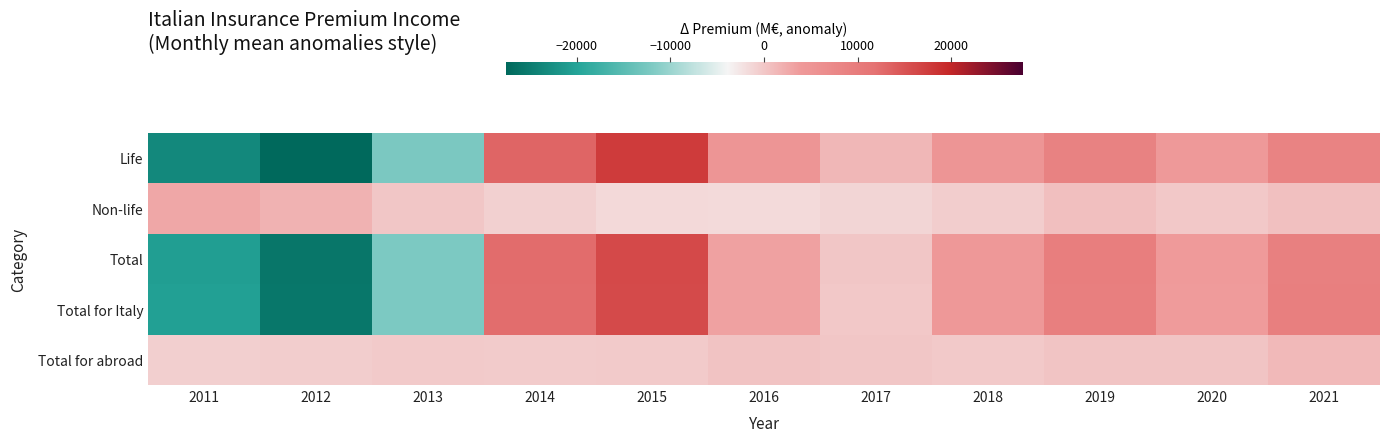

Reading right to left, what are all the values shown in this chart?

Life: 2021=8587.2	2020=4030.2	2019=8713.2	2018=4749.2	2017=1312.2	2016=4953.2	2015=17648.2	2014=13219.2	2013=-12198.8	2012=-27583.8	2011=-23429.8
Non-life: 2021=548.4	2020=-80.6	2019=687.4	2018=-500.6	2017=-1287.6	2016=-1643.6	2015=-1590.6	2014=-797.6	2013=89.4	2012=1815.4	2011=2760.4
Total: 2021=9135.6	2020=3949.6	2019=9399.6	2018=4248.6	2017=23.6	2016=3309.6	2015=16057.6	2014=12421.6	2013=-12109.4	2012=-25767.4	2011=-20669.4
Total for Italy: 2021=9214.0	2020=3877.0	2019=9283.0	2018=4195.0	2017=-87.0	2016=3256.0	2015=16011.0	2014=12381.0	2013=-12084.0	2012=-25741.0	2011=-20305.0
Total for abroad: 2021=1259.7	2020=305.7	2019=308.7	2018=-167.3	2017=76.7	2016=365.7	2015=-216.3	2014=-423.3	2013=-302.3	2012=-464.3	2011=-743.3